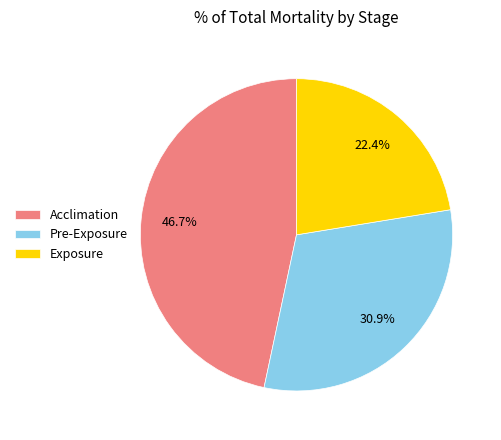

The Acclimation slice represents 41% of the pie. True or false?

False